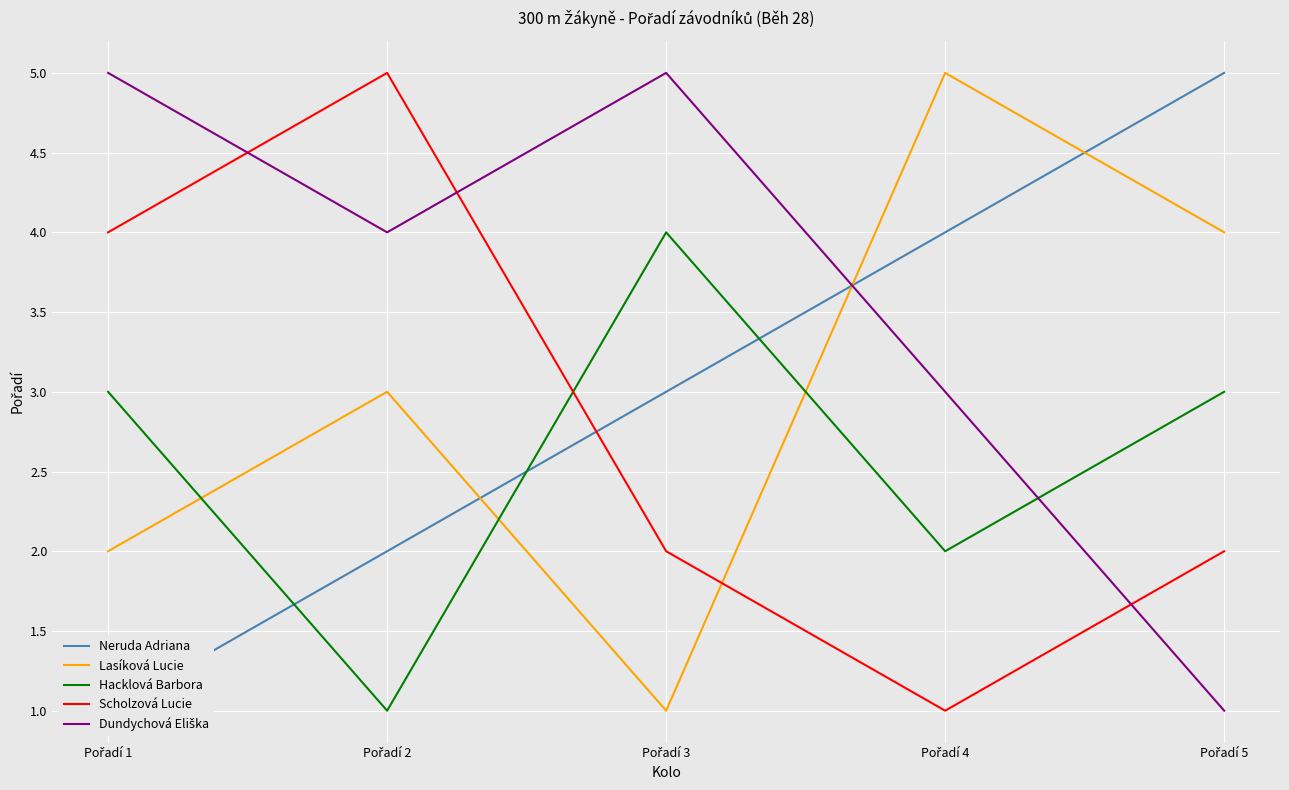

Which series changed the most between Pořadí 2 and Pořadí 5?

Neruda Adriana